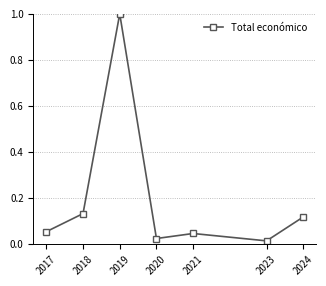

Which label corresponds to the smallest value in the chart?

2023